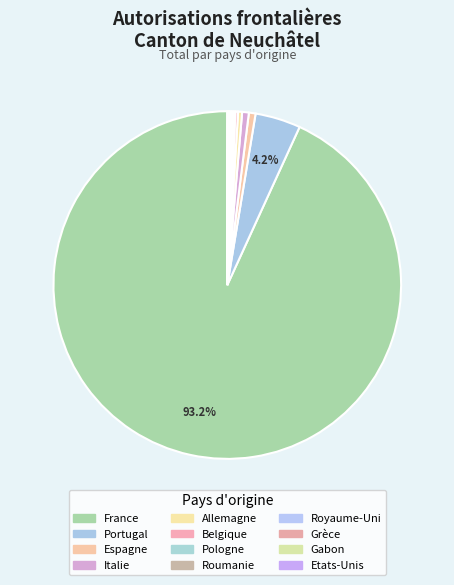

Rank the categories by value from highest to lowest.

France, Portugal, Espagne, Italie, Allemagne, Belgique, Pologne, Roumanie, Royaume-Uni, Grèce, Gabon, Etats-Unis